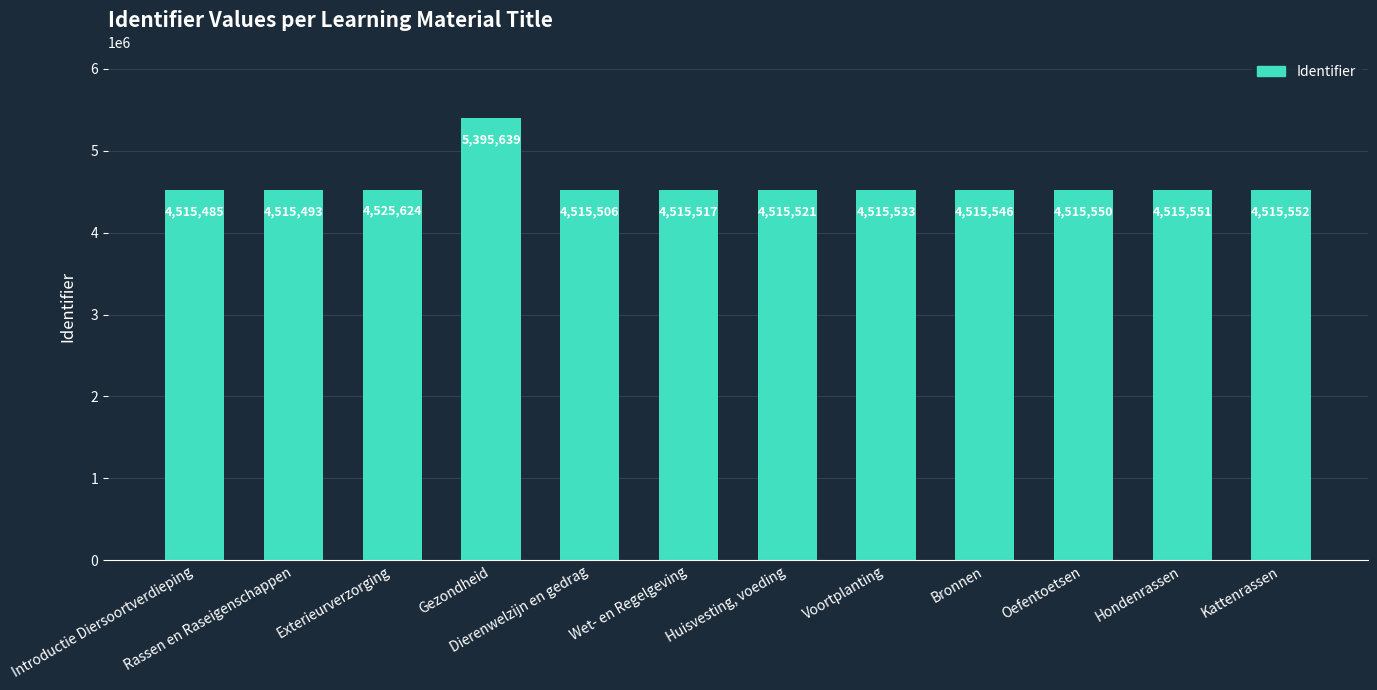

What is the difference between the values at Introductie Diersoortverdieping and Gezondheid?

880154